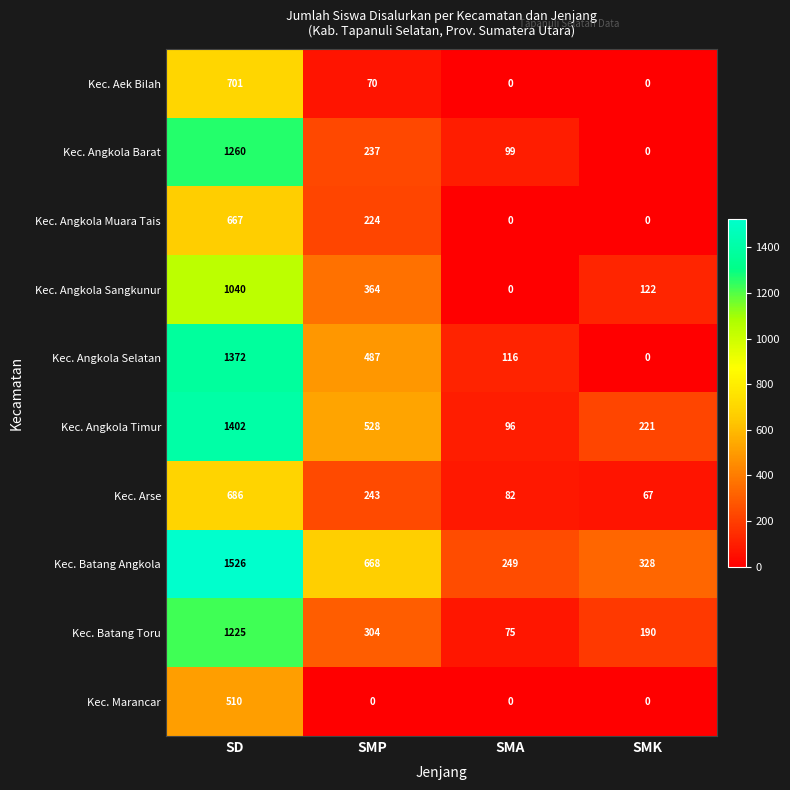

What is the highest value of the Kec. Angkola Timur series?

1402